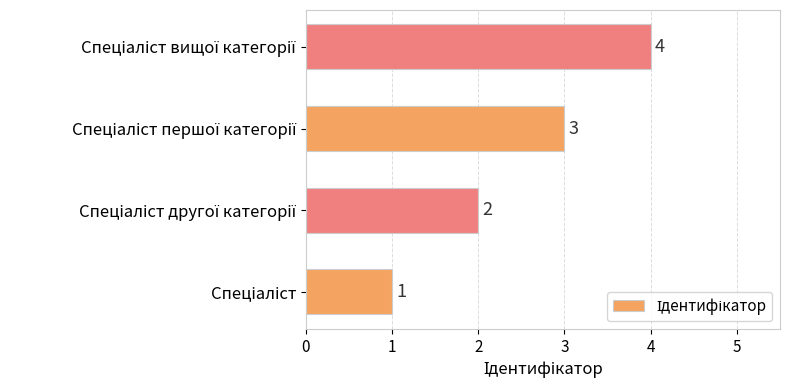

How many values are between 2 and 4?

3